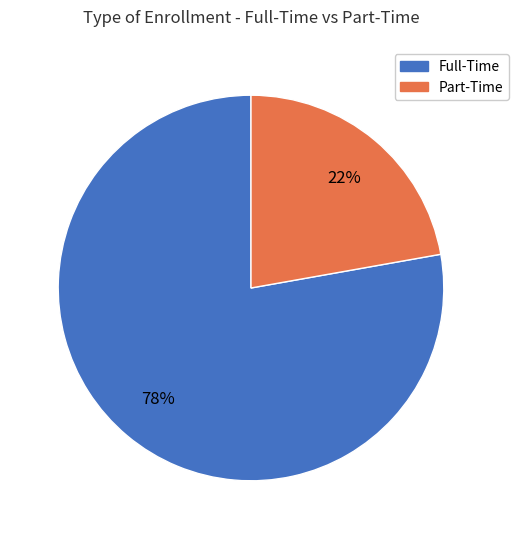

Does any single category account for the majority?

Yes